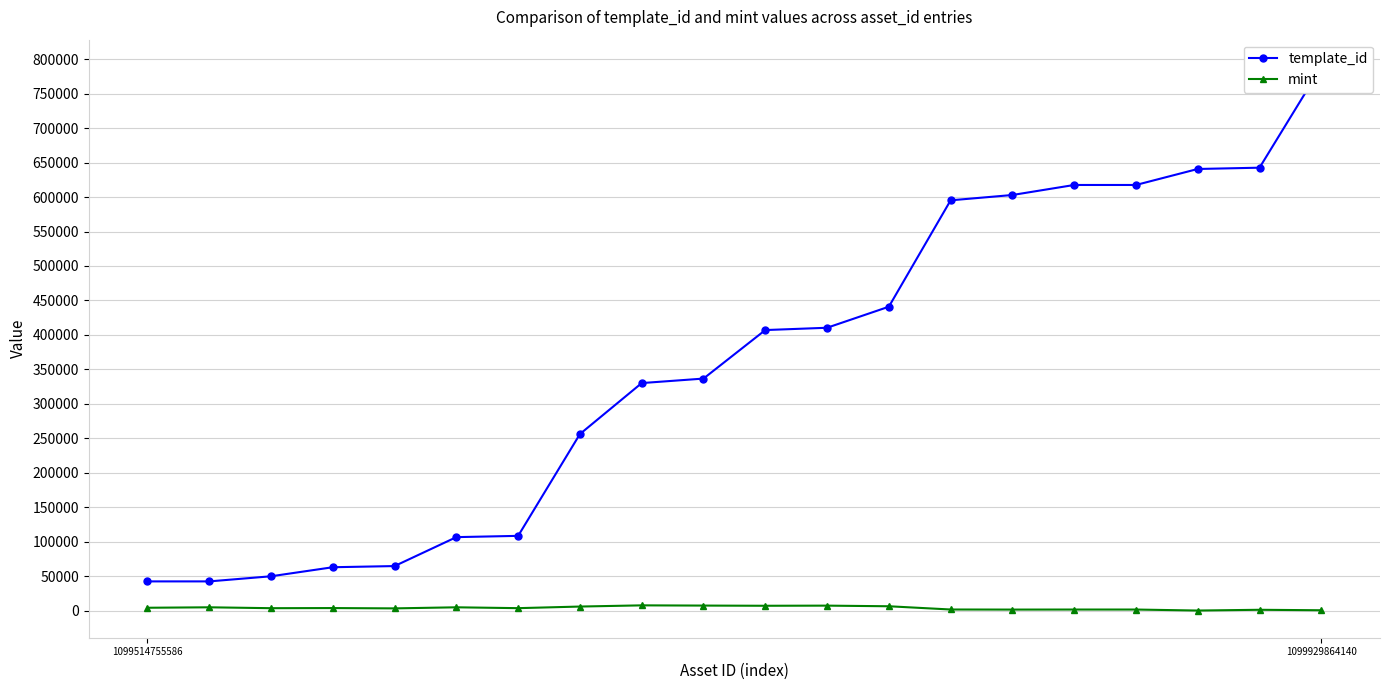

What is the sum of all mint values?

77927